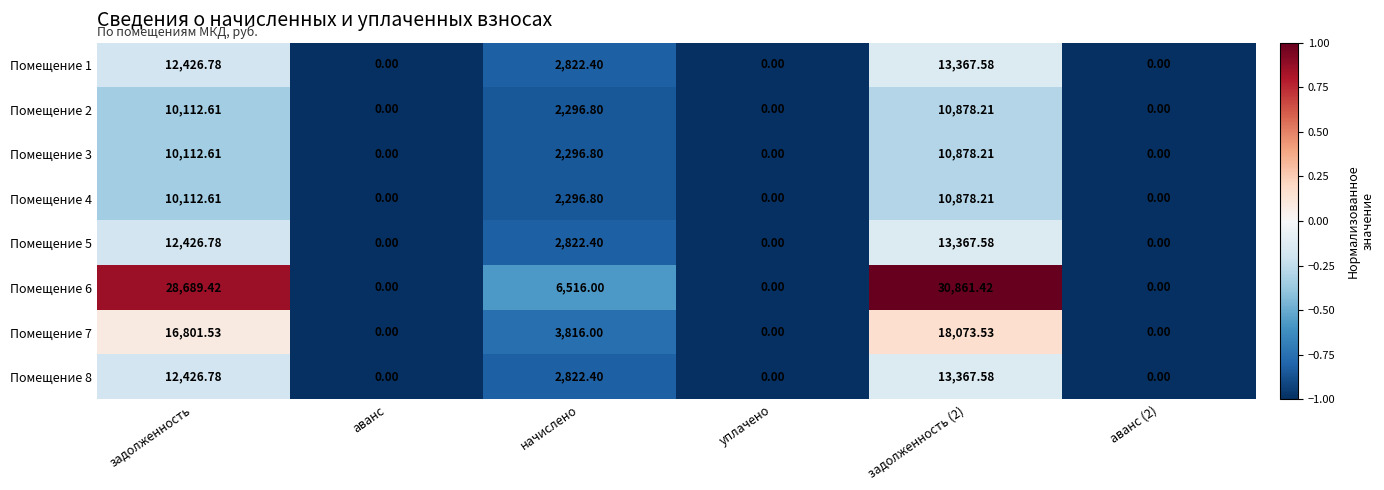

Is the value of Помещение 6 at начислено greater than the value of Помещение 5 at аванс?

Yes